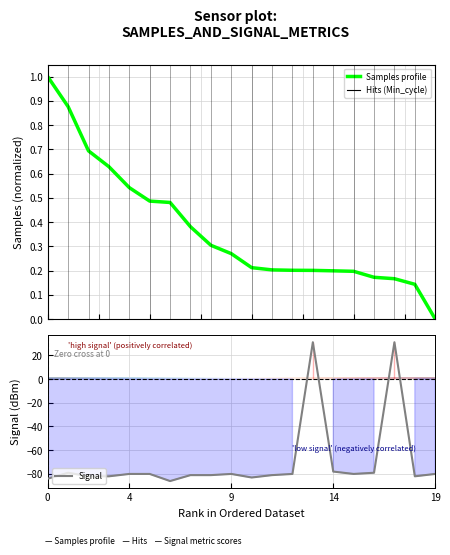

The Signal series shows -140 at 0. True or false?

False